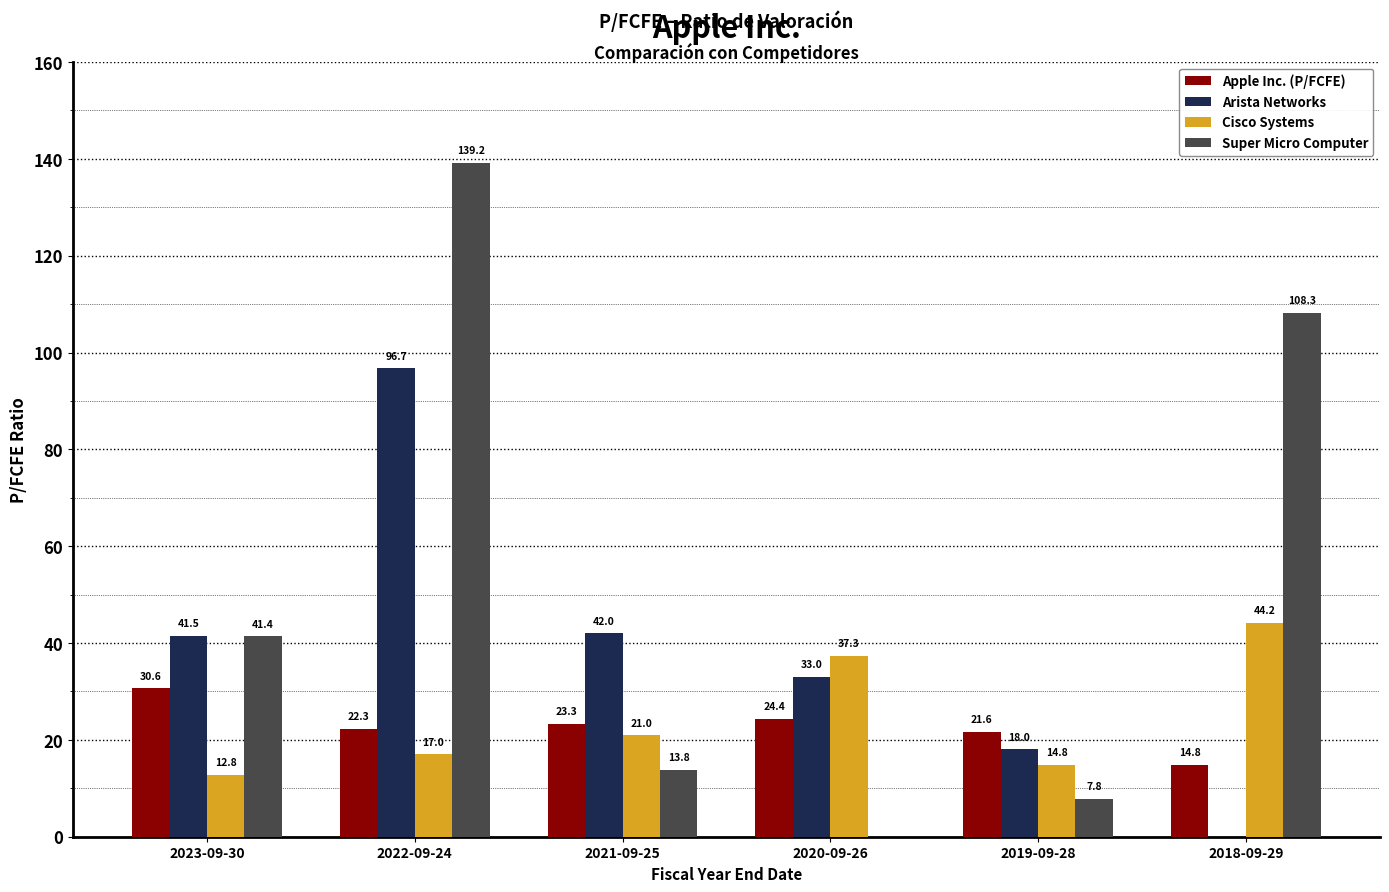

Which series changed the most between 2022-09-24 and 2020-09-26?

Super Micro Computer